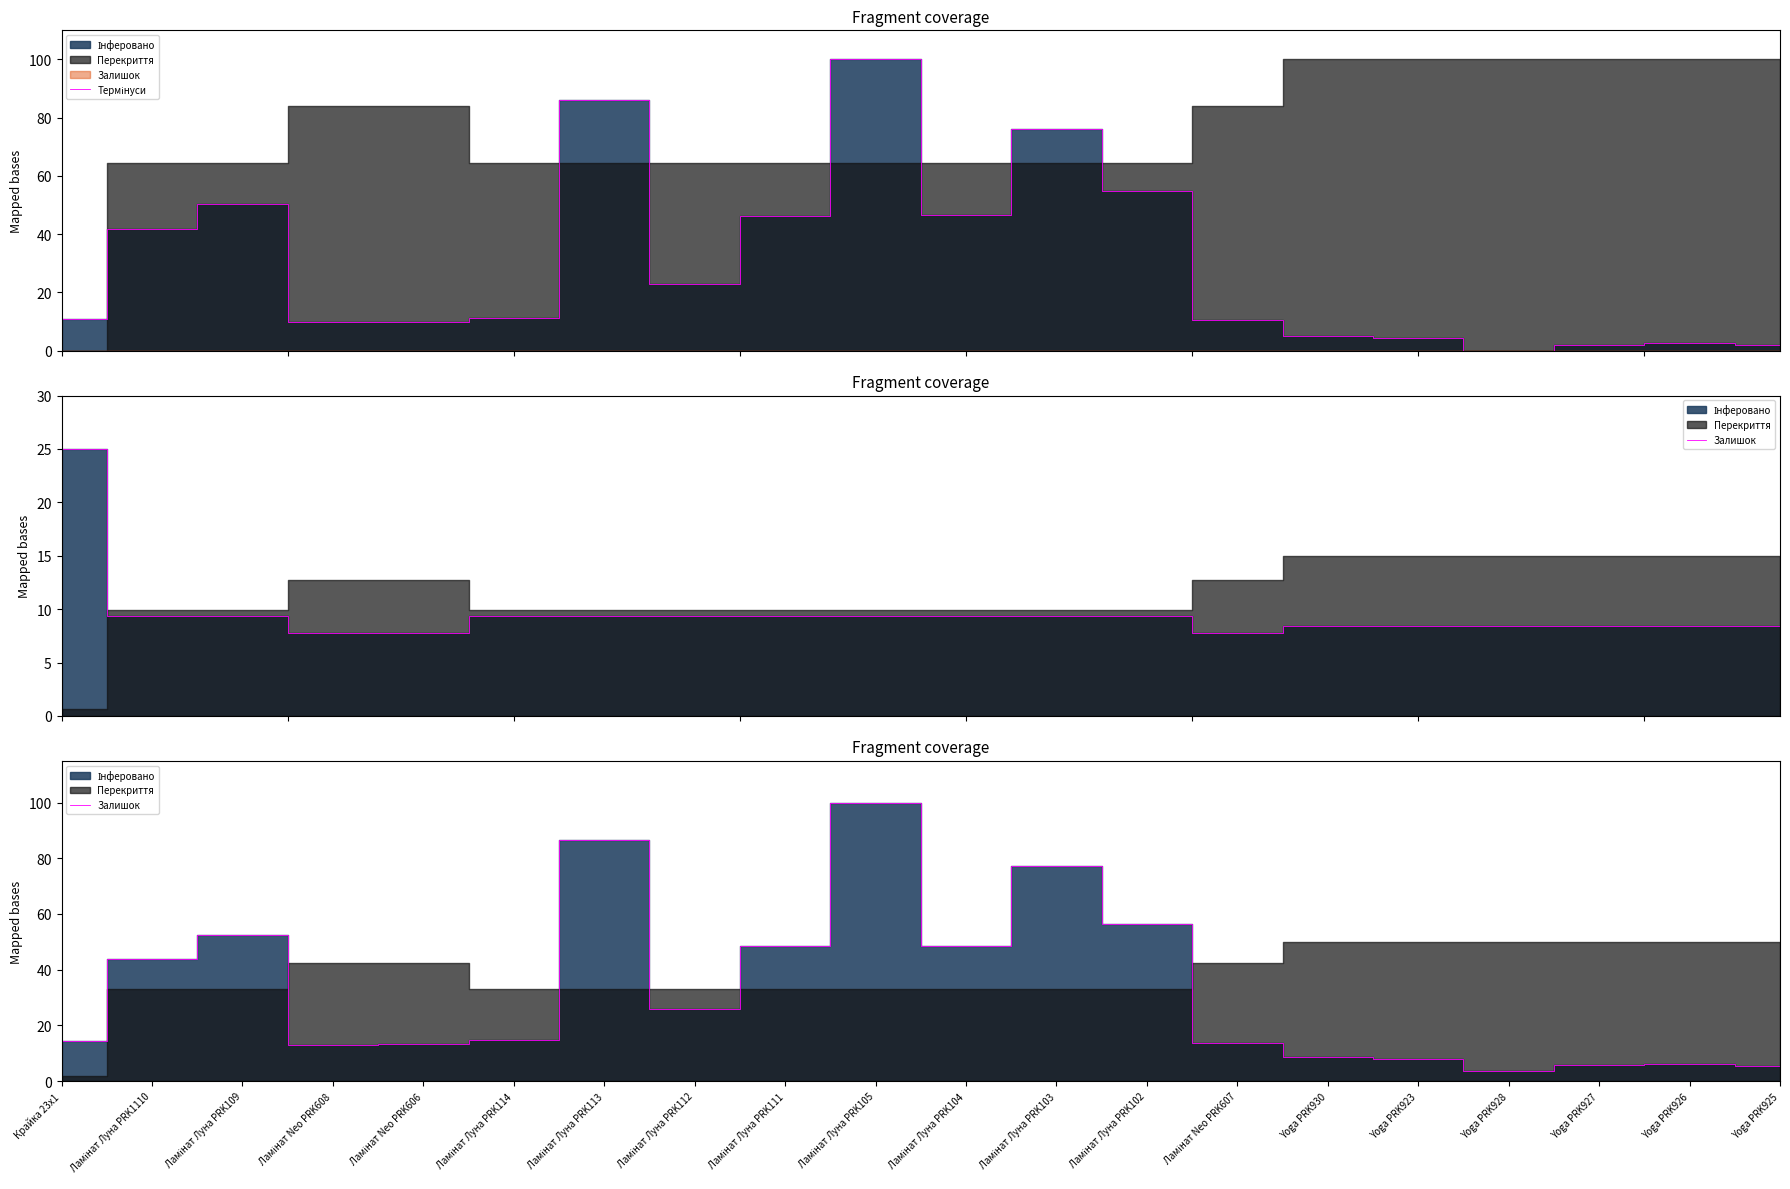

True or false: there are more than 0 points higher than both neighbors.

True